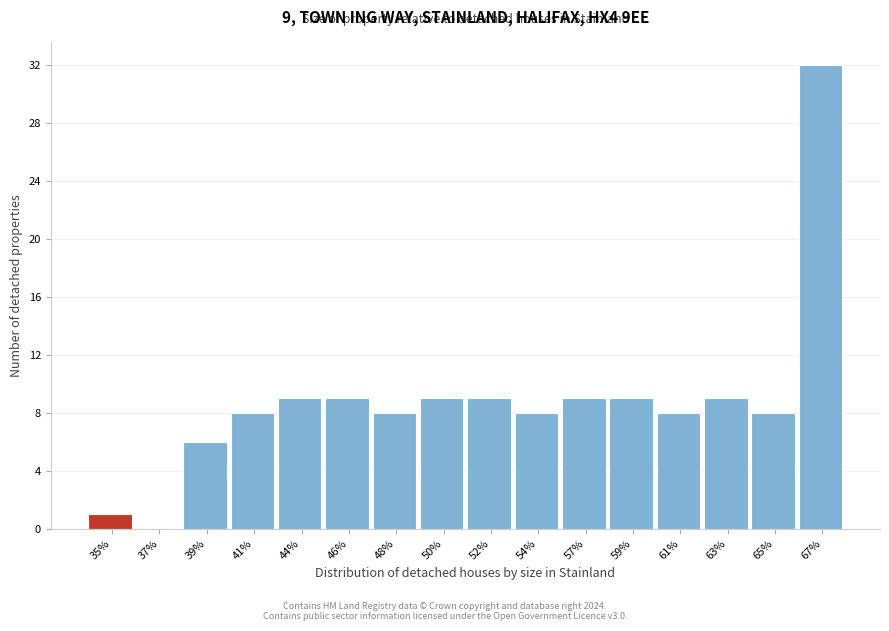

Reading left to right, what are all the values shown in this chart?

35%=1	37%=0	39%=6	41%=8	44%=9	46%=9	48%=8	50%=9	52%=9	54%=8	57%=9	59%=9	61%=8	63%=9	65%=8	67%=32